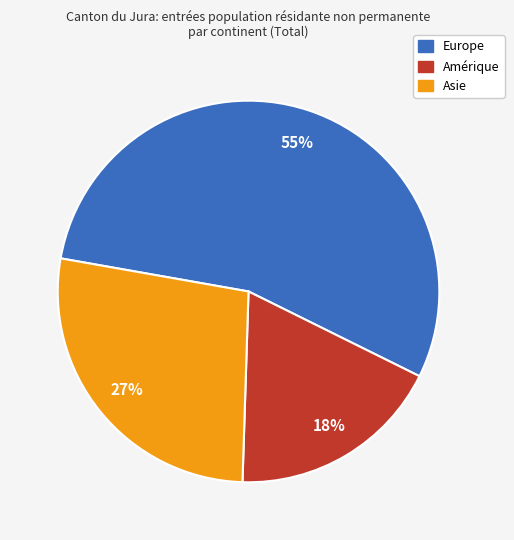

Which slice is the smallest?

Amérique